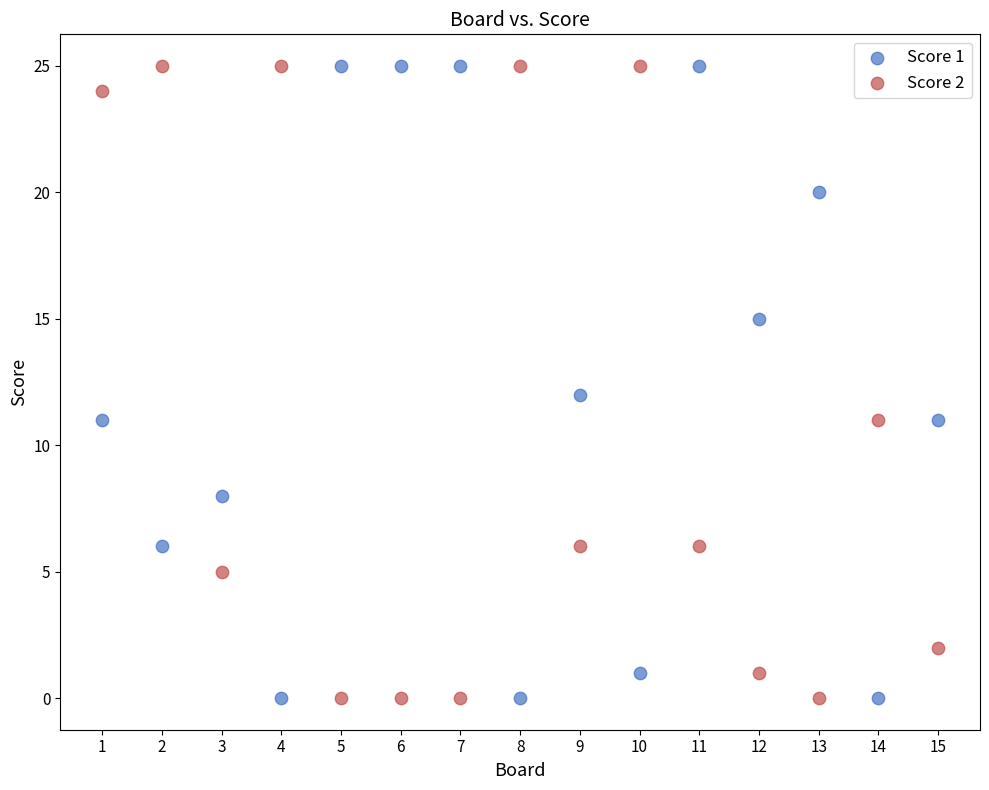

What is the X range (max minus min) for the scatter plot?

14